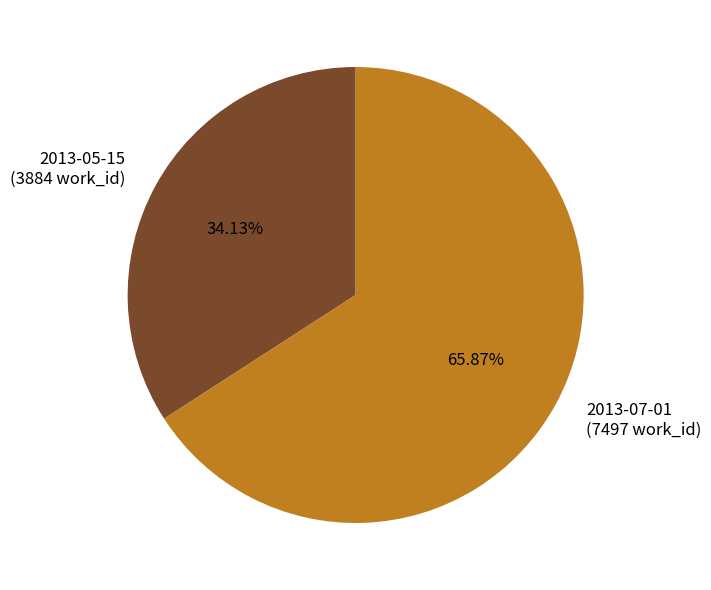

True or false: 2013-07-01 accounts for 55% of the total.

False